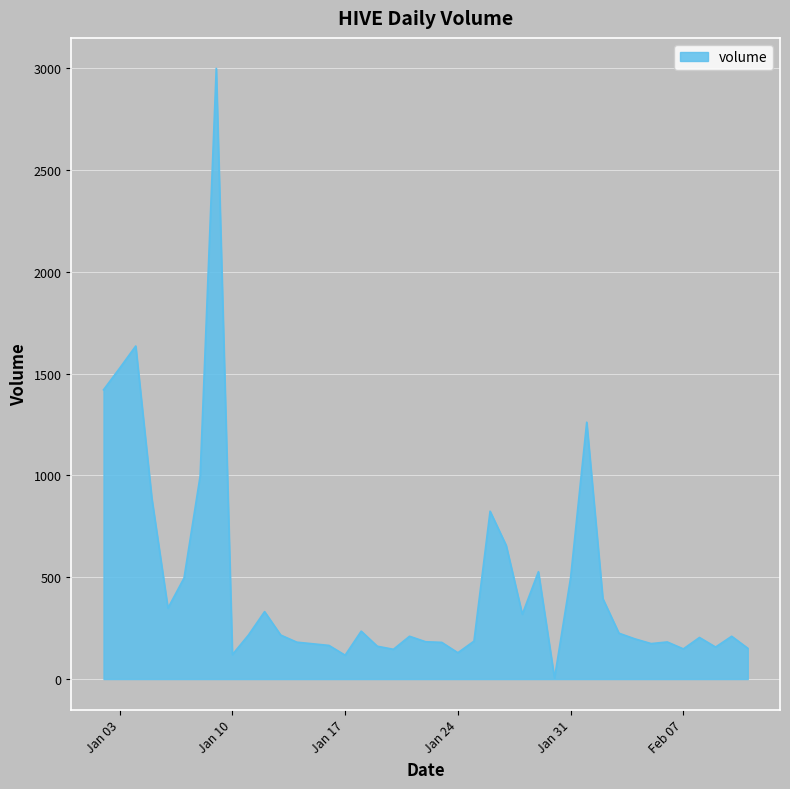

What is the greatest value displayed?

2998